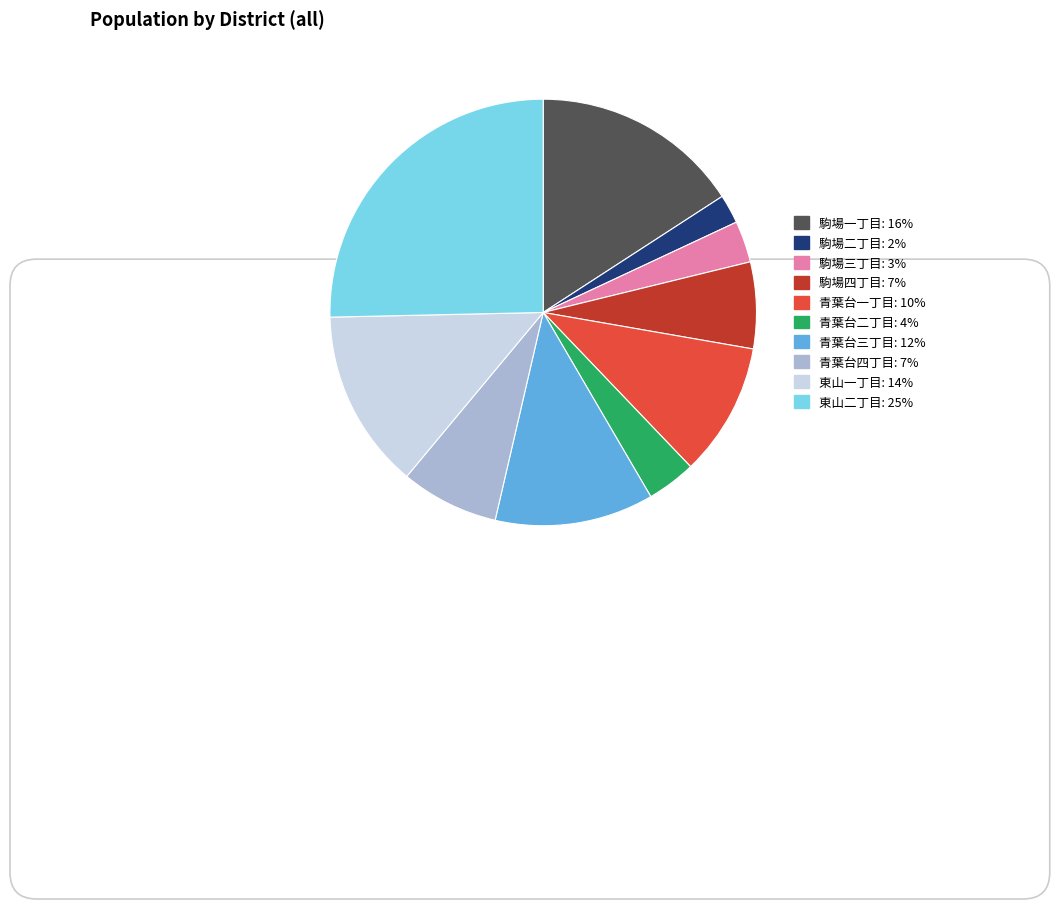

Approximately how many times larger is the value at 東山一丁目 compared to 駒場二丁目?

6.2